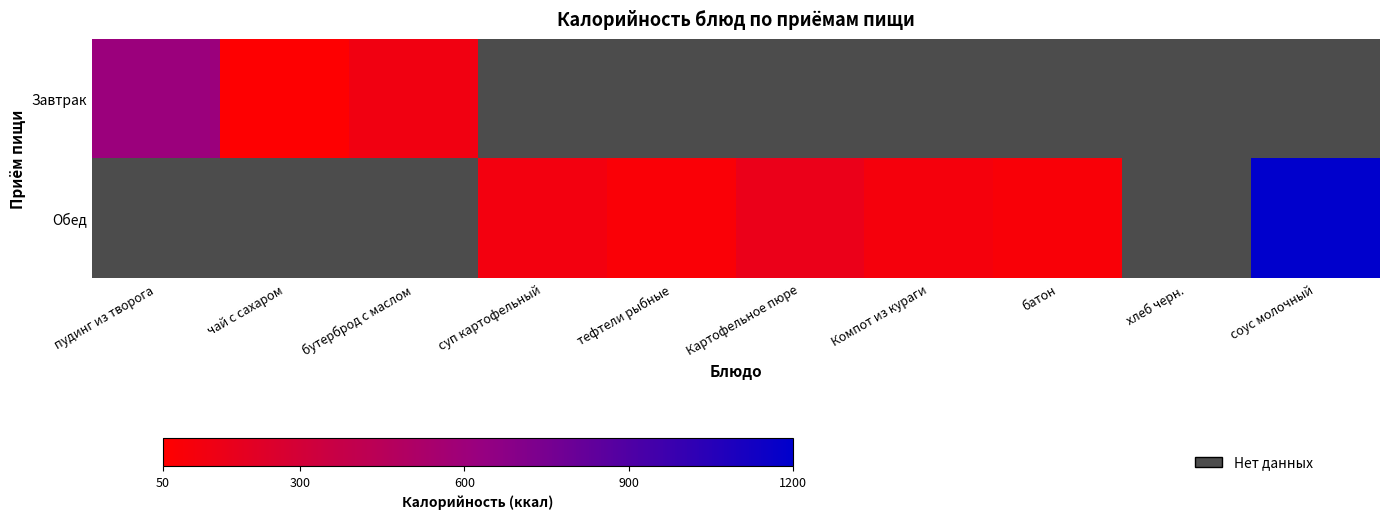

True or false: Обед has a value of 38.0 at тефтели рыбные.

False